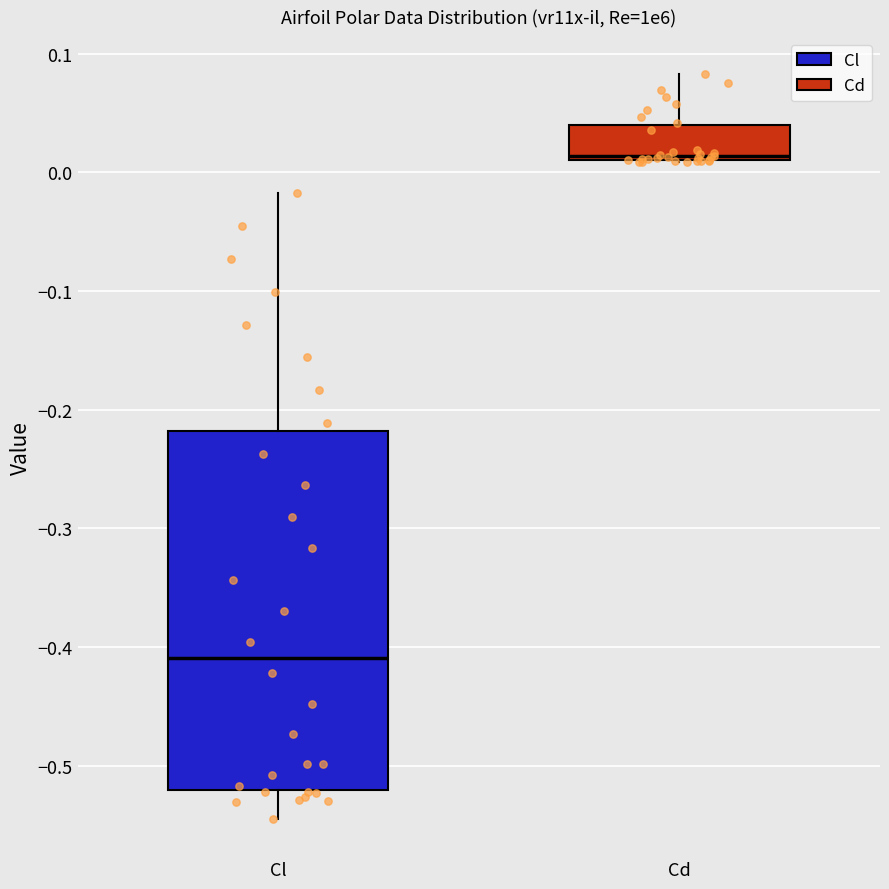

Where is the lower edge of the box for Cd on the y-axis? The values are not printed on the chart, so give them approximately, as read against the axis.

0.01